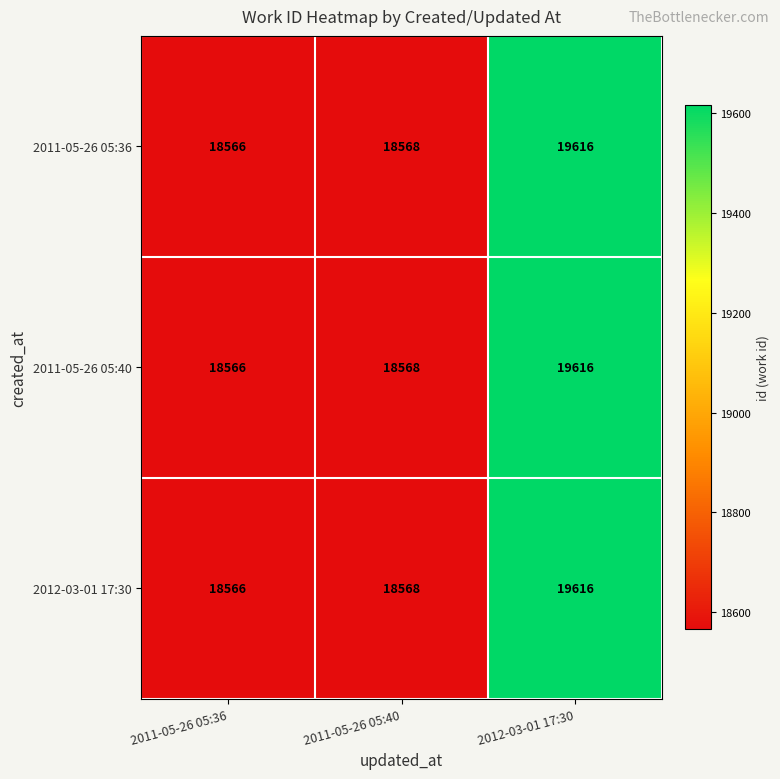

Which label corresponds to the largest value in the chart?

2012-03-01 17:30